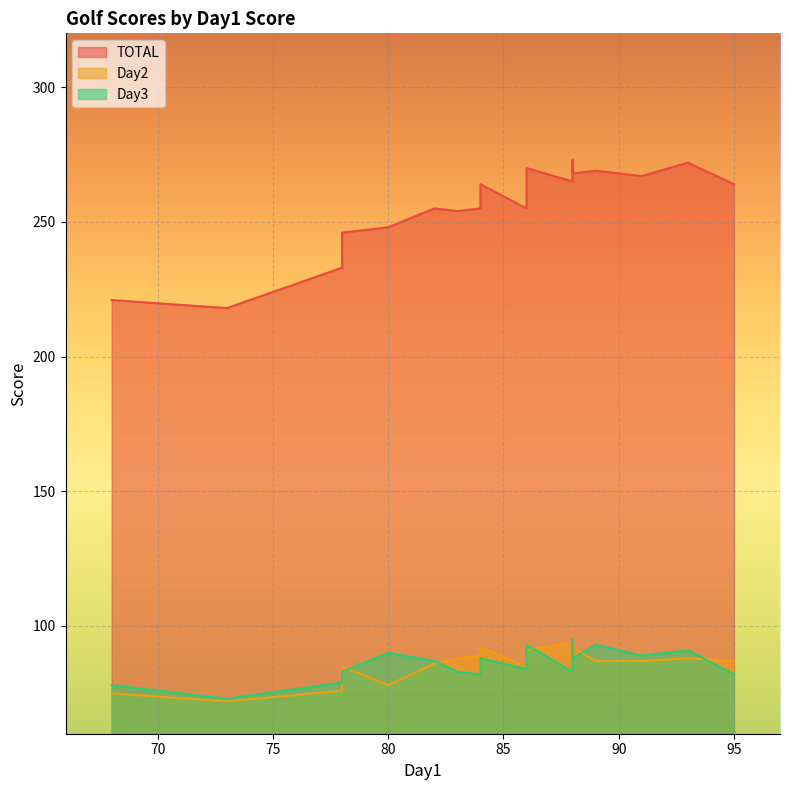

How many lines are shown in the chart?

3